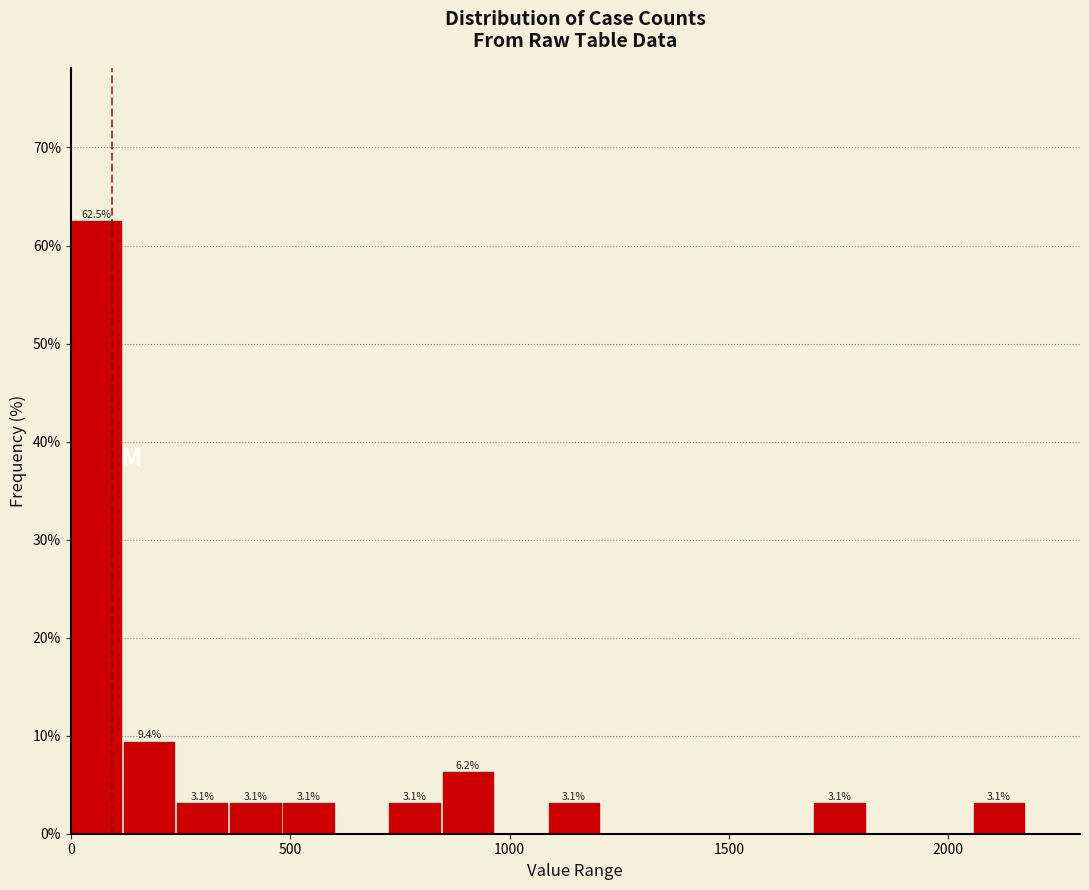

Read against the x-axis, roughly where is the centre of the tallest bar?

50